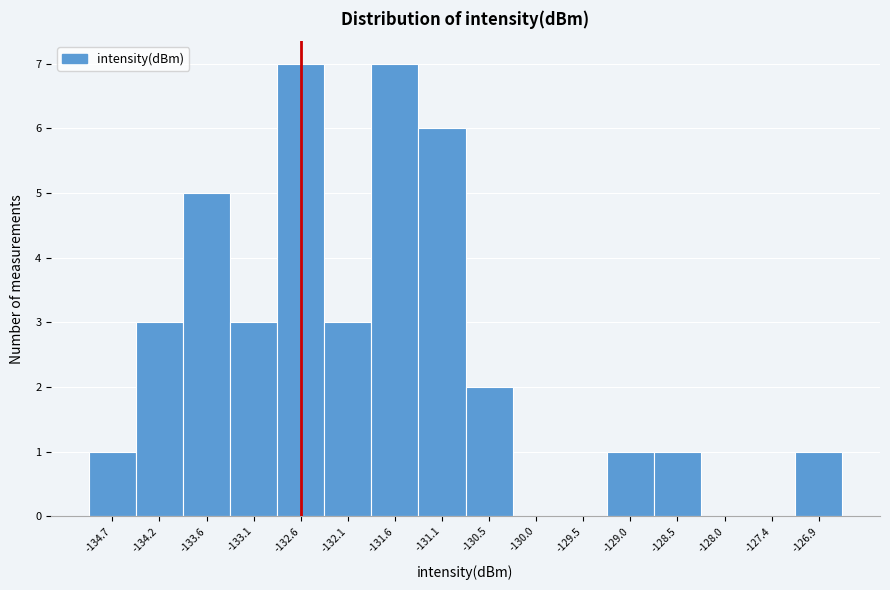

Reading left to right, transcribe this chart: for each bar, give the range it covers on the x-axis and its height. Neither the bar edges nor the heights are printed on the chart, so give them approximately, as read against the axes.

-134.9 to -134.4: 1
-134.4 to -133.9: 3
-133.9 to -133.4: 5
-133.4 to -132.9: 3
-132.9 to -132.3: 7
-132.3 to -131.8: 3
-131.8 to -131.3: 7
-131.3 to -130.8: 6
-130.8 to -130.3: 2
-130.3 to -129.8: 0
-129.8 to -129.2: 0
-129.2 to -128.7: 1
-128.7 to -128.2: 1
-128.2 to -127.7: 0
-127.7 to -127.2: 0
-127.2 to -126.7: 1